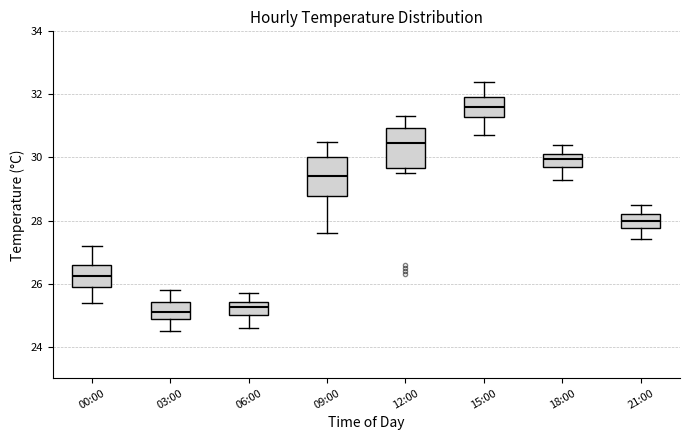

Reading left to right, read every box against the y-axis: the position of its median line, the range the box covers, and the ends of its whiskers. The values are not printed on the chart, so give them approximately, as read against the axis.

00:00: median 26.2, box 26.0 to 26.6, whiskers 25.4 to 27.2
03:00: median 25.2, box 24.8 to 25.4, whiskers 24.6 to 25.8
06:00: median 25.2, box 25.0 to 25.4, whiskers 24.6 to 25.8
09:00: median 29.4, box 28.8 to 30.0, whiskers 27.6 to 30.6
12:00: median 30.4, box 29.6 to 31.0, whiskers 29.6 (just below the box's lower edge) to 31.4
15:00: median 31.6, box 31.2 to 32.0, whiskers 30.8 to 32.4
18:00: median 30.0, box 29.8 to 30.2, whiskers 29.4 to 30.4
21:00: median 28.0, box 27.8 to 28.2, whiskers 27.4 to 28.6